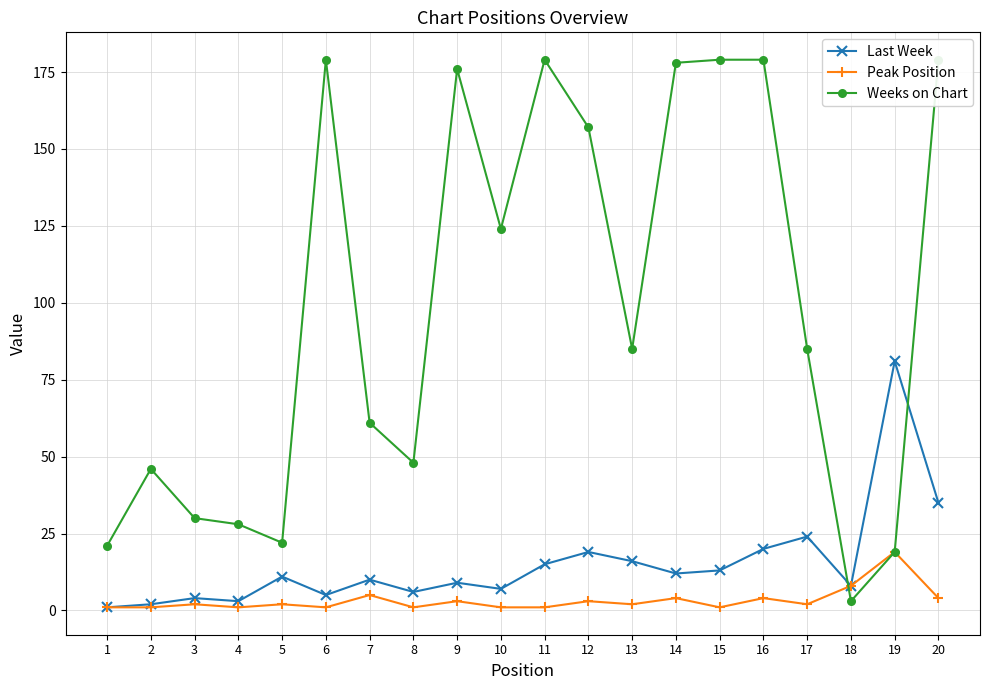

How many lines are shown in the chart?

3